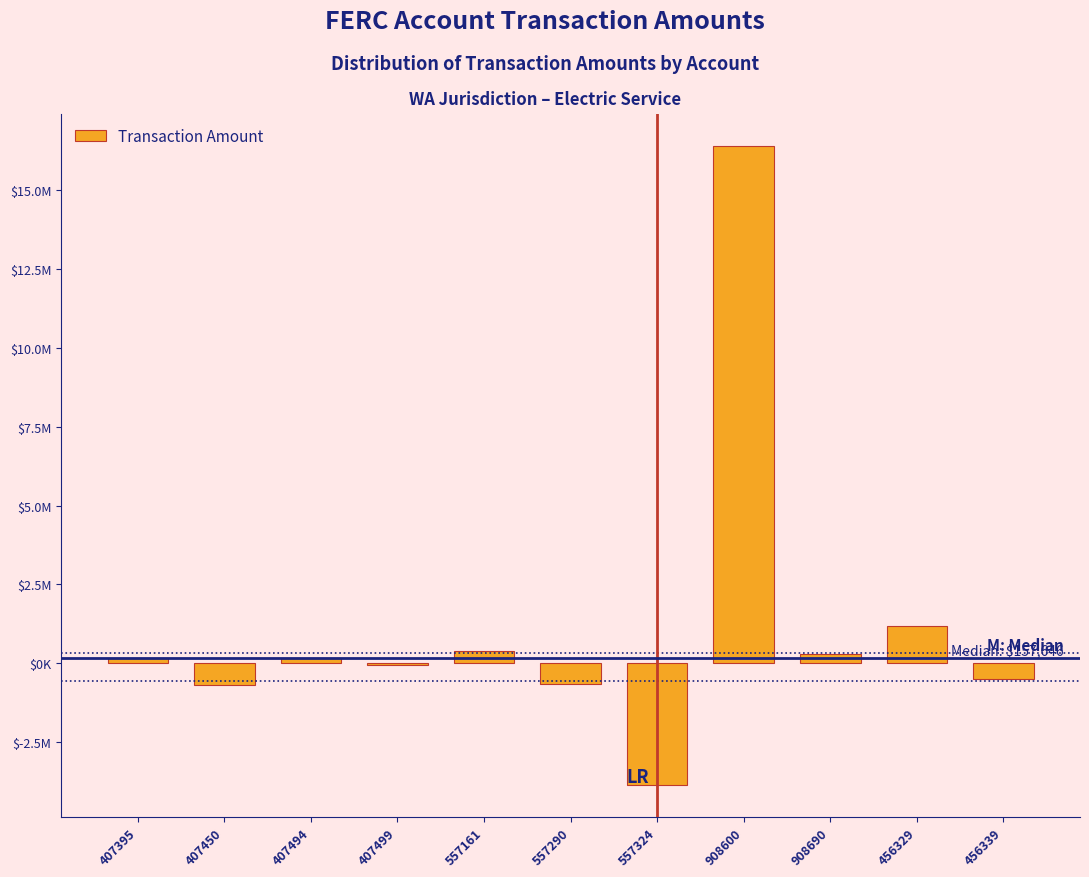

Are the bars horizontal?

No